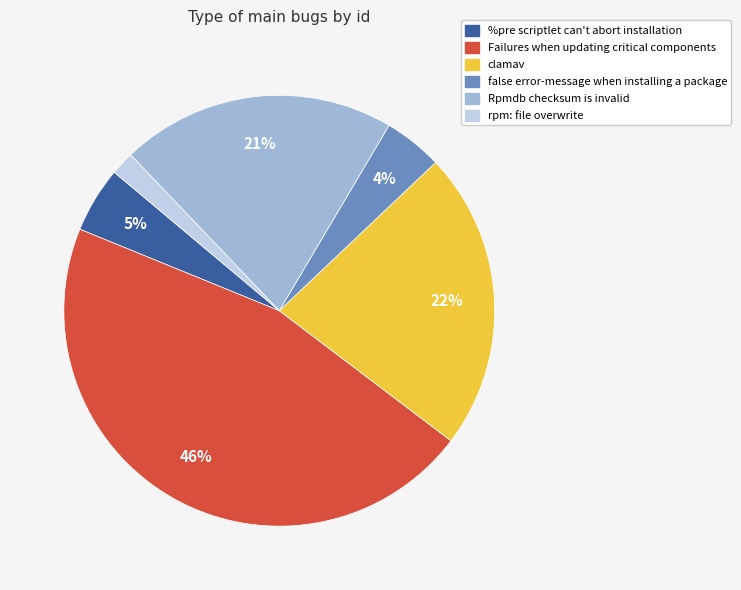

Is rpm: file overwrite the majority of the pie?

No